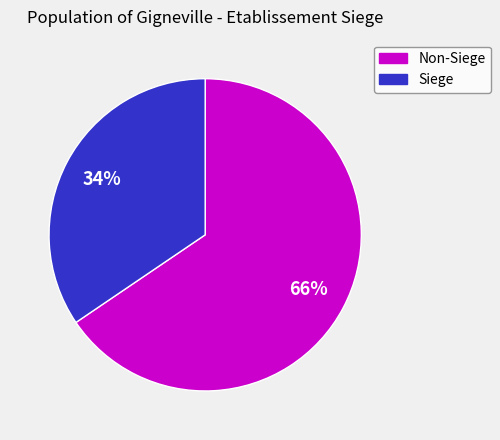

Does any single category account for the majority?

Yes